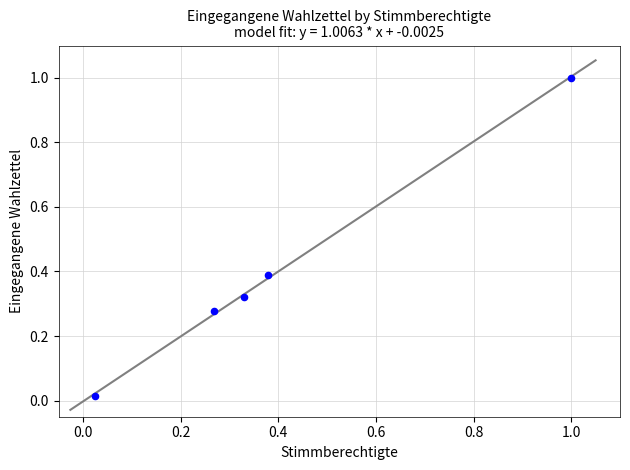

What is the average Y value?

0.4